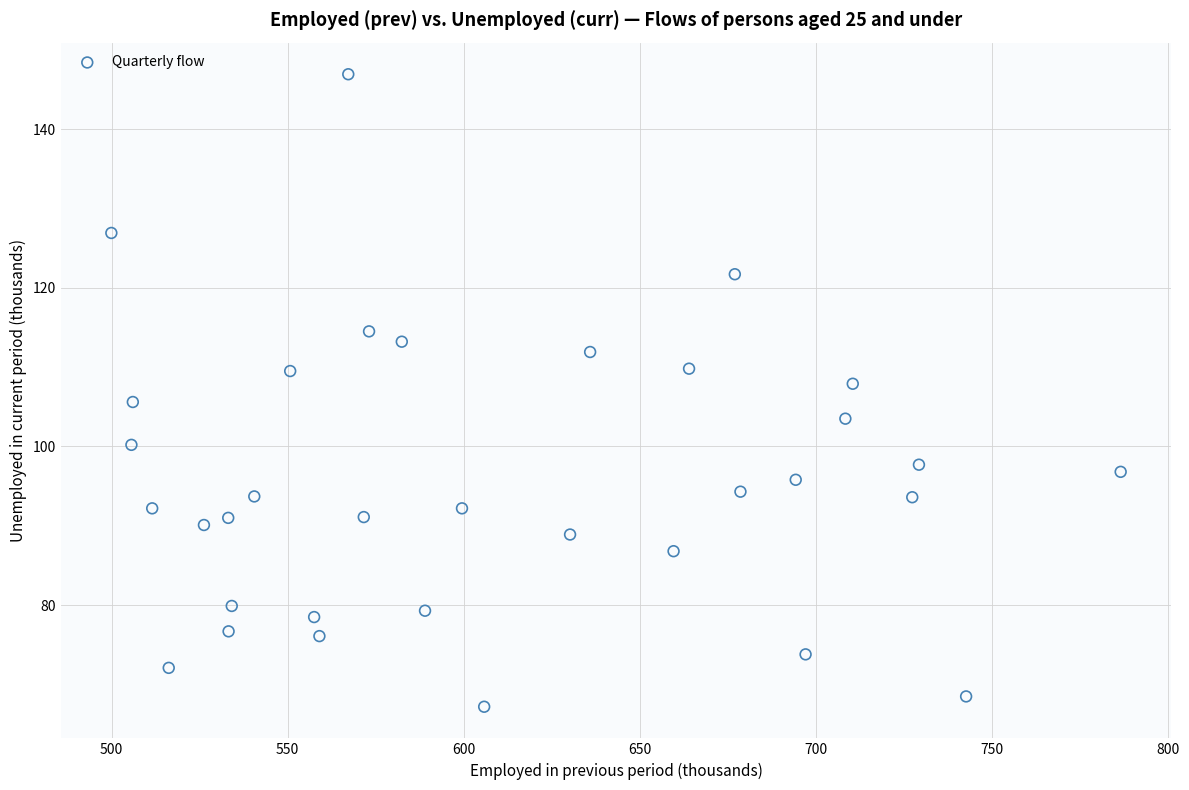

What is the range of X values (max minus min)?

286.7